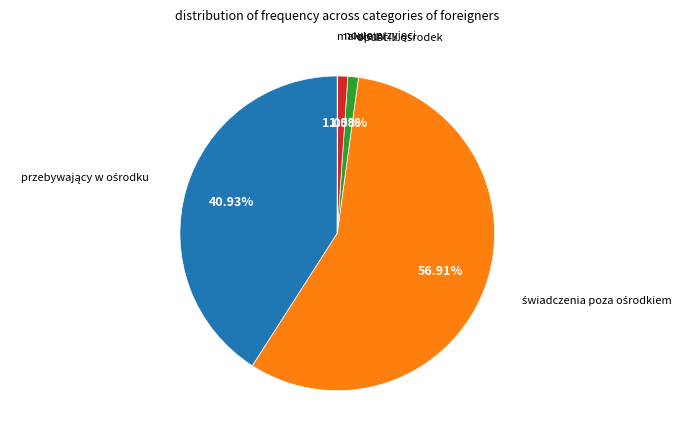

Rank the categories by value from lowest to highest.

małoletni, nowo przyjęci, opuścili ośrodek, przebywający w ośrodku, świadczenia poza ośrodkiem